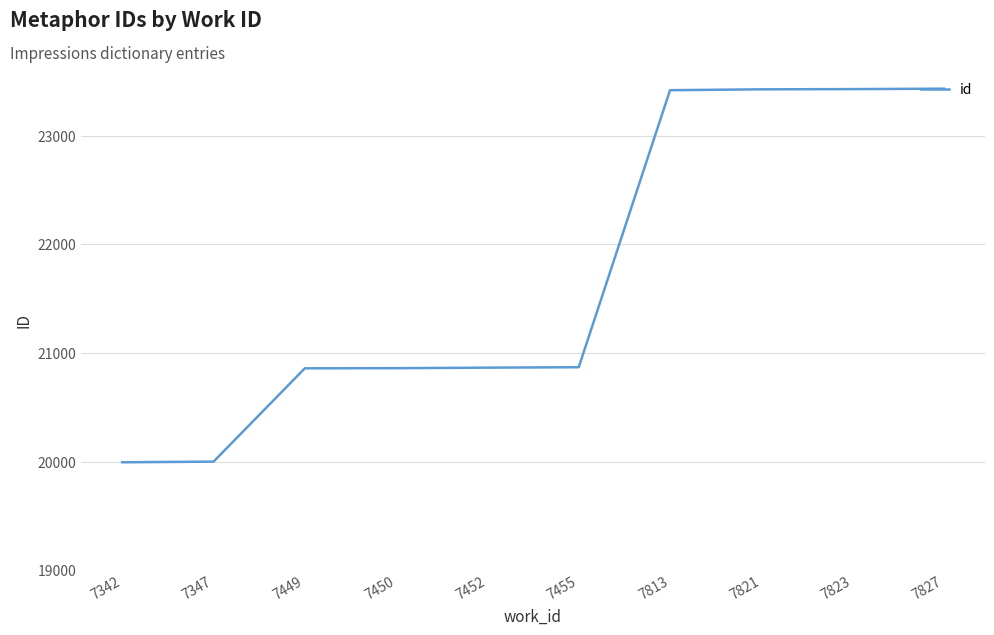

How many lines are shown in the chart?

1